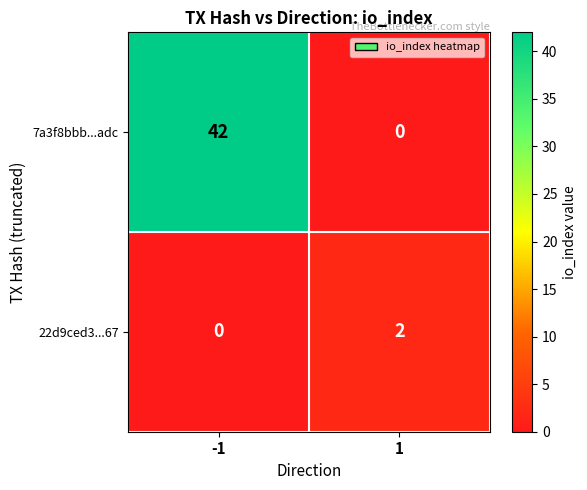

The 22d9ced3...67 series shows 2 at 1. True or false?

True